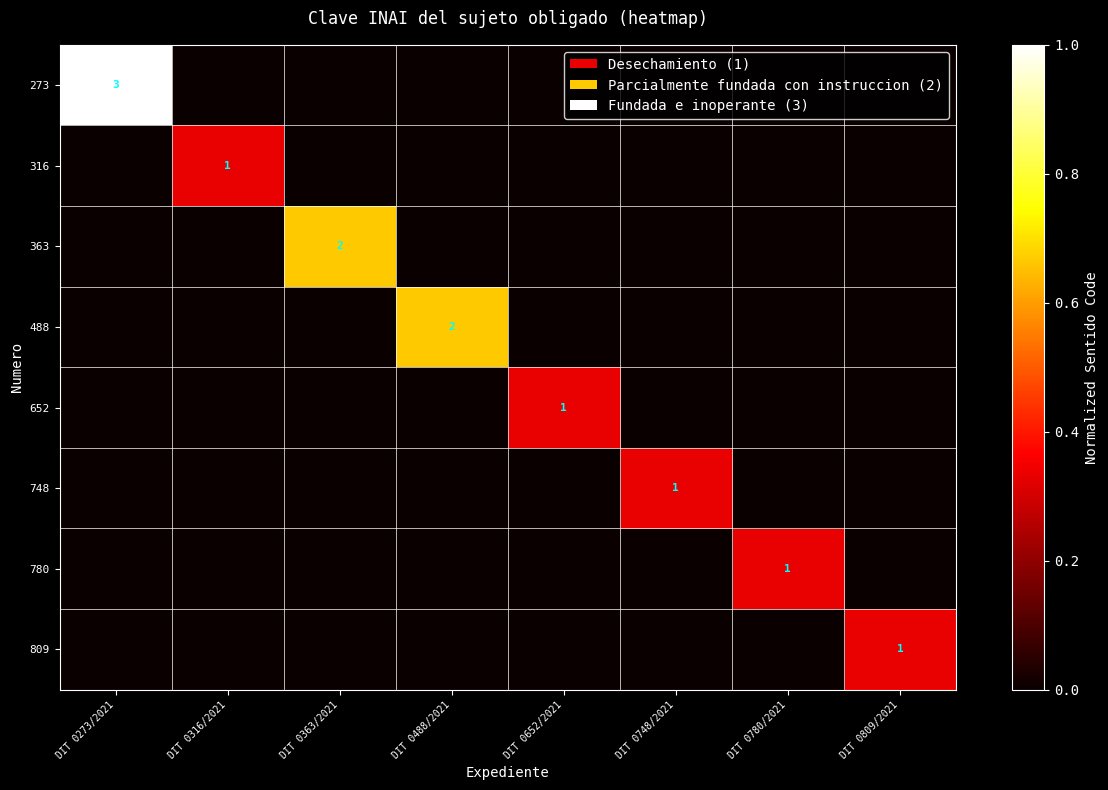

The 363 series shows 1 at DIT 0363/2021. True or false?

False